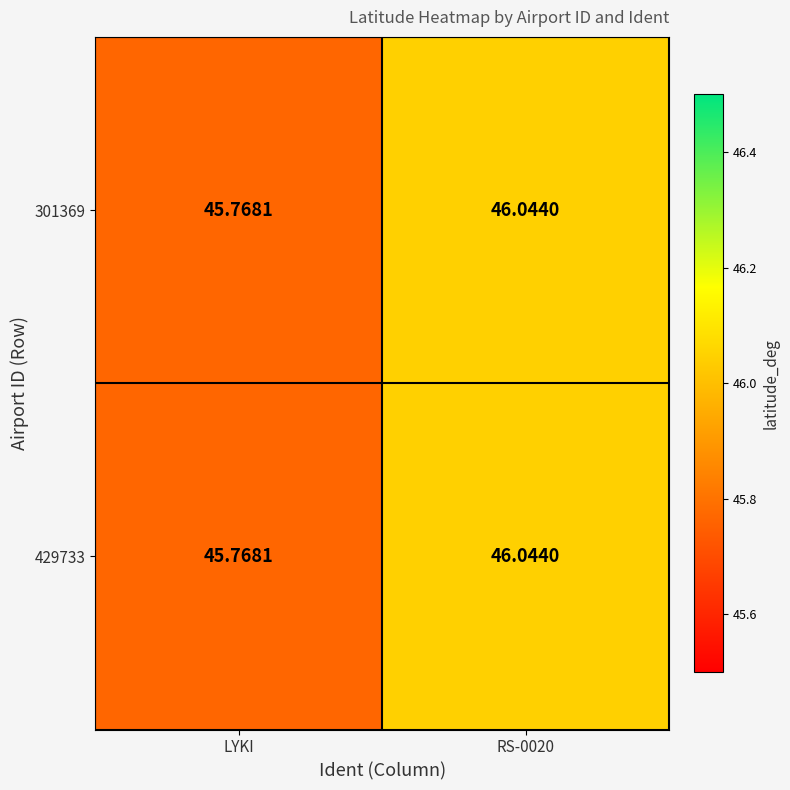

Which label corresponds to the smallest value in the chart?

LYKI